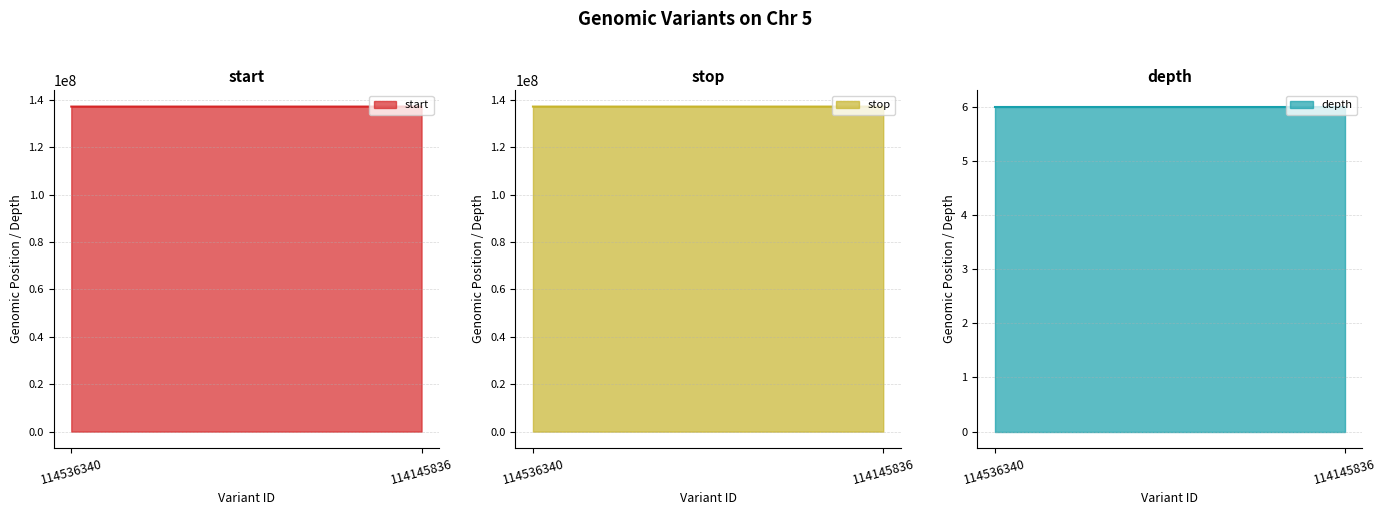

What are all the series names shown in the legend?

start, stop, depth